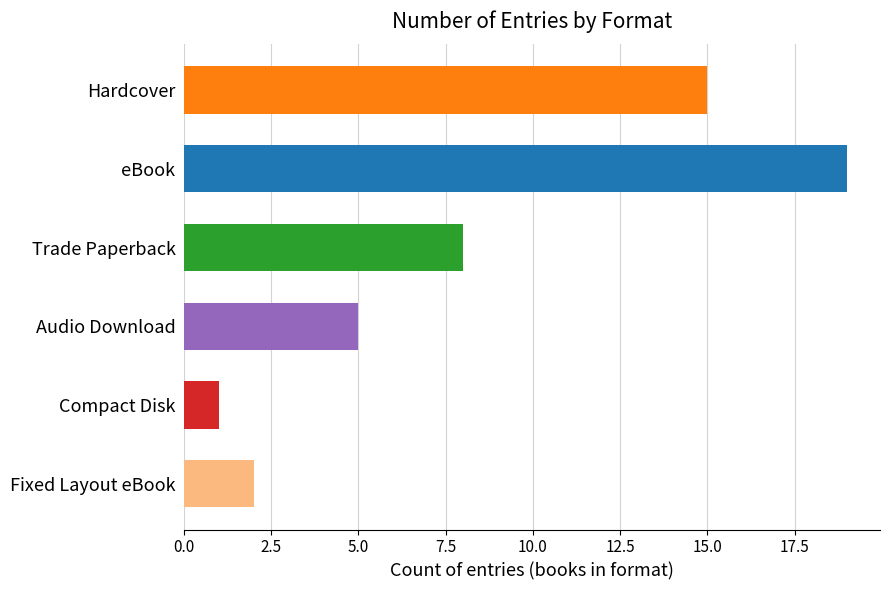

Does the chart contain stacked bars?

No